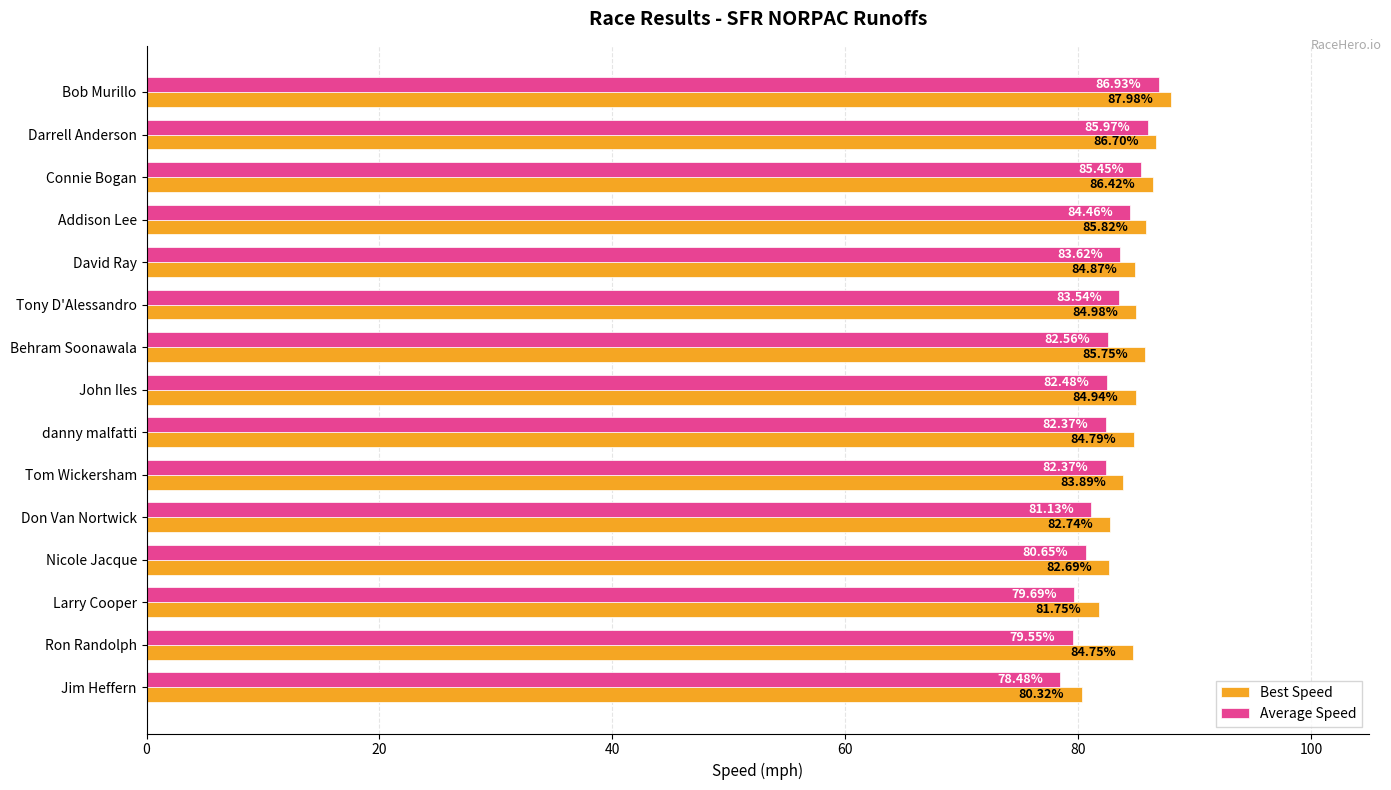

What is the average value of the Best Speed series?

84.6